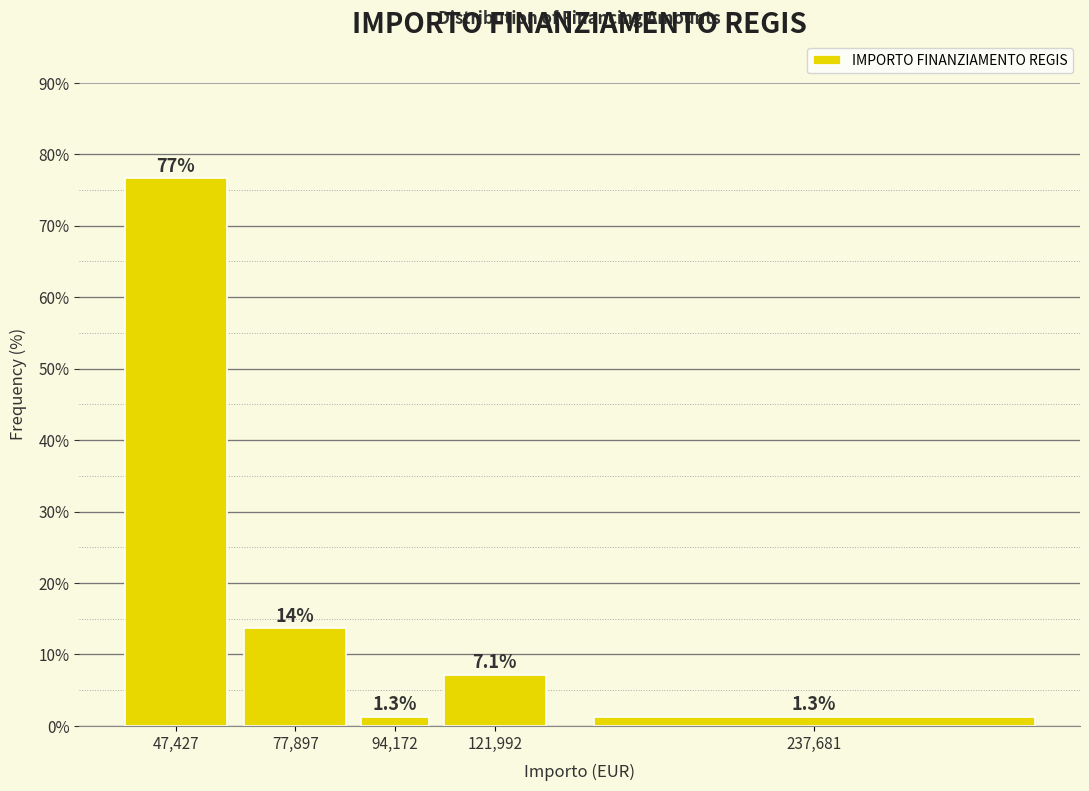

Reading left to right, transcribe all the data shown in this chart.

76.6	13.6	1.3	7.1	1.3